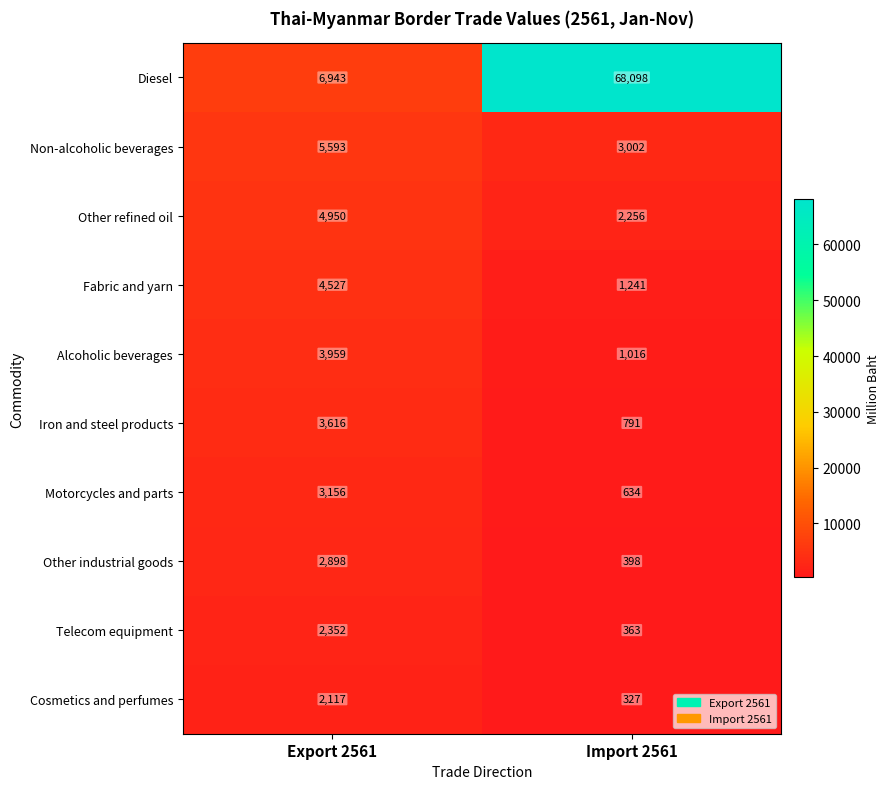

What is the sum of all Other industrial goods values?

3296